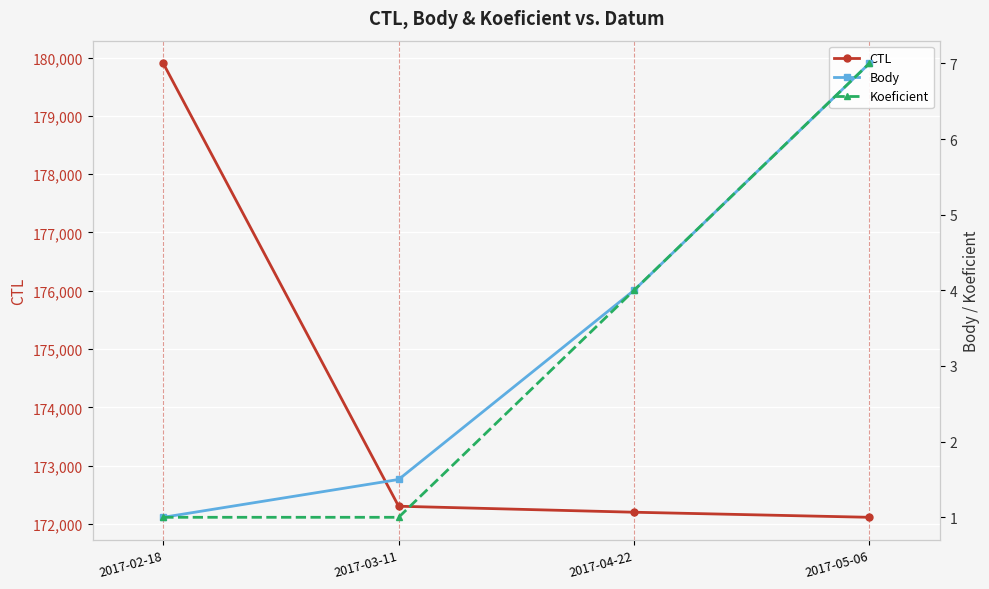

What is the sum of all Body values?

13.5